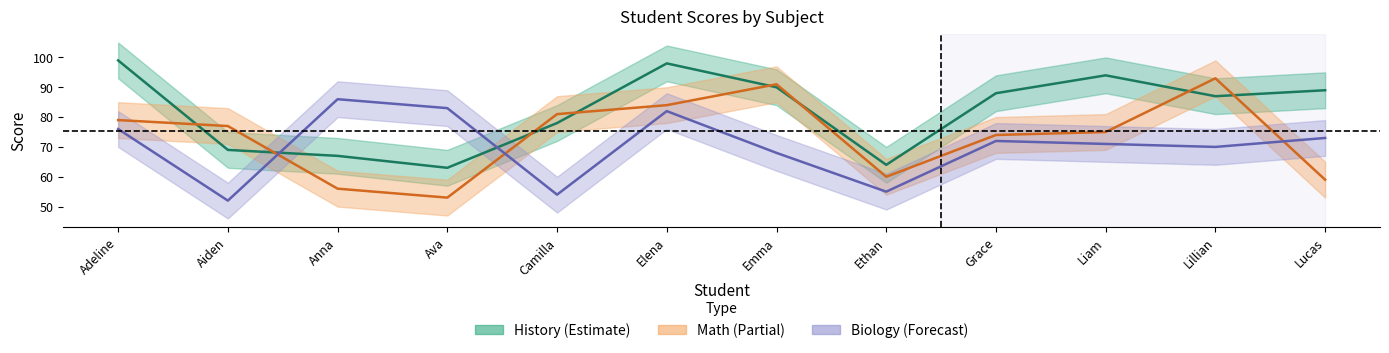

Is the value of History at Emma greater than the value of Math at Camilla?

Yes